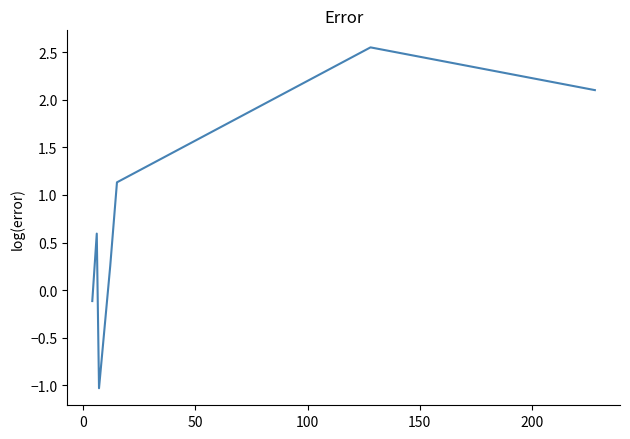

What is the minimum value shown in the chart?

-1.0